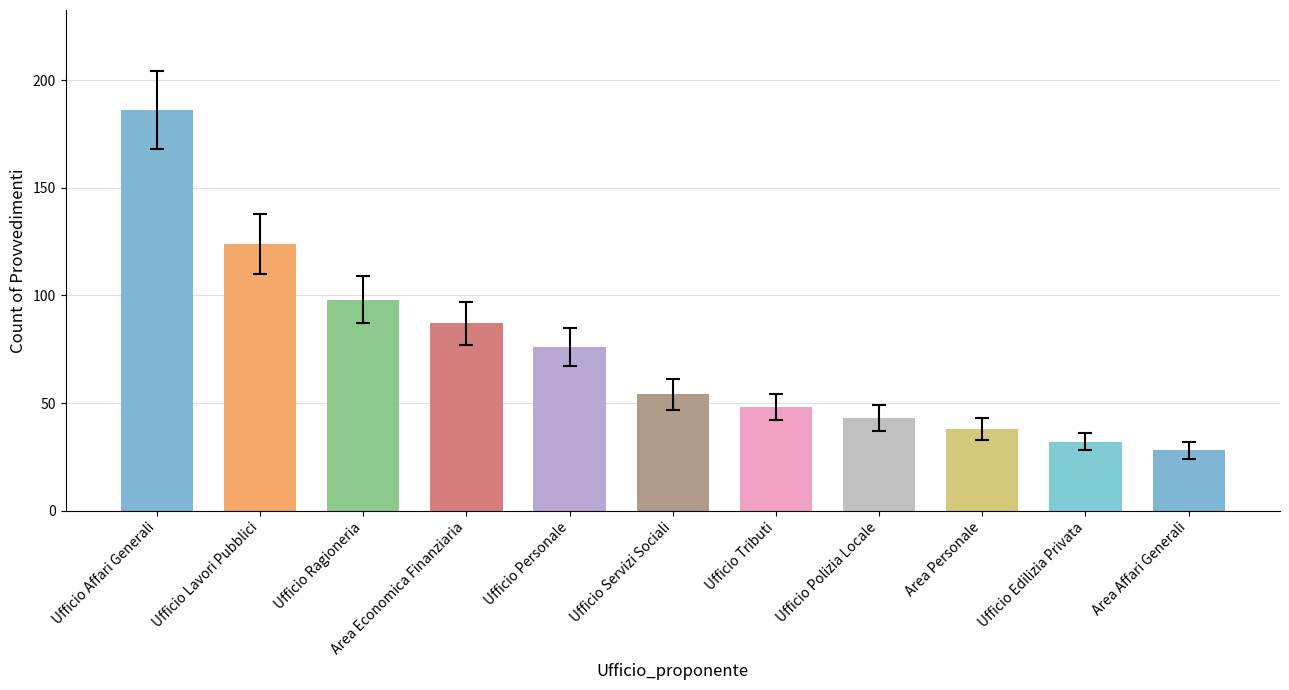

What is the change in value from Ufficio Lavori Pubblici to Ufficio Personale?

-48